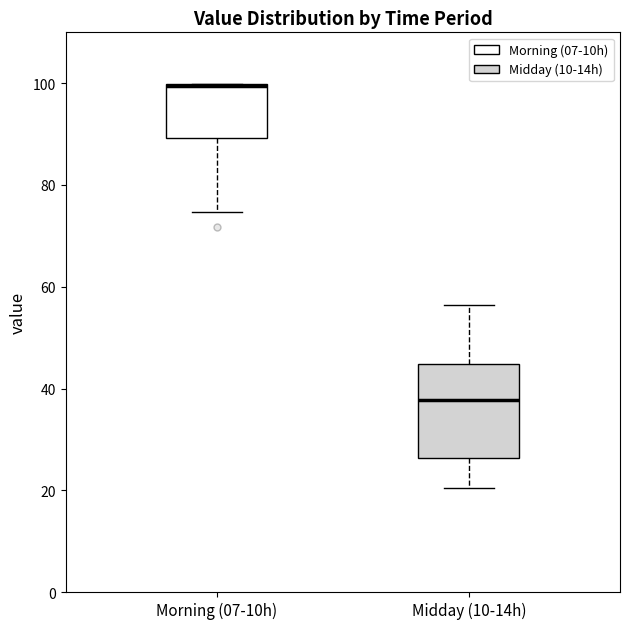

Reading left to right, transcribe this box plot: for each box, give where its median line is, the range the box spans, and where its two whiskers end, as read against the y-axis. The values are not printed on the chart, so give them approximately, as read against the axis.

Morning (07-10h): median 100, box 90 to 100, whiskers 74 to 100
Midday (10-14h): median 38, box 26 to 44, whiskers 20 to 56